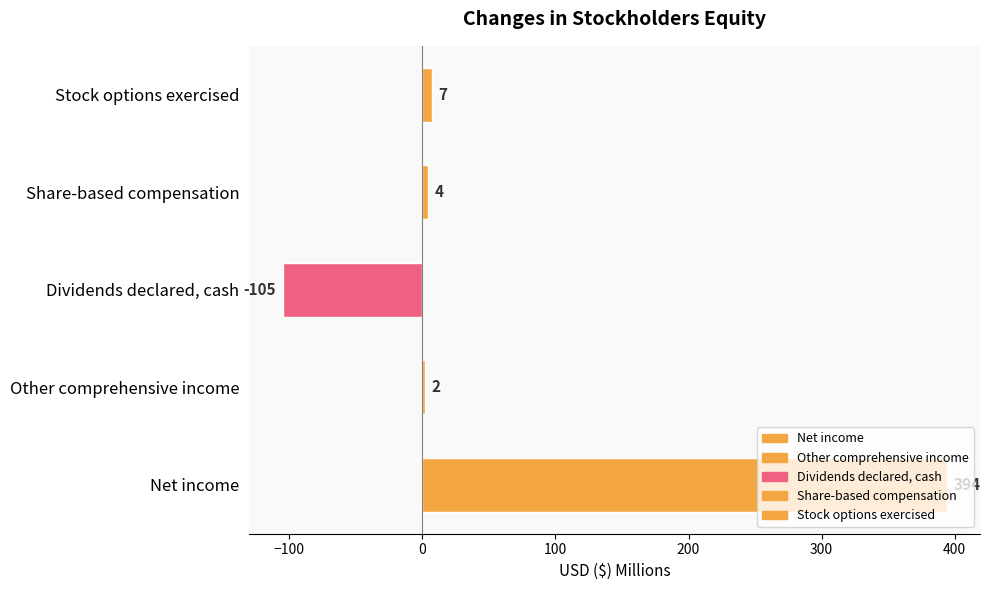

What is the minimum value shown in the chart?

-105